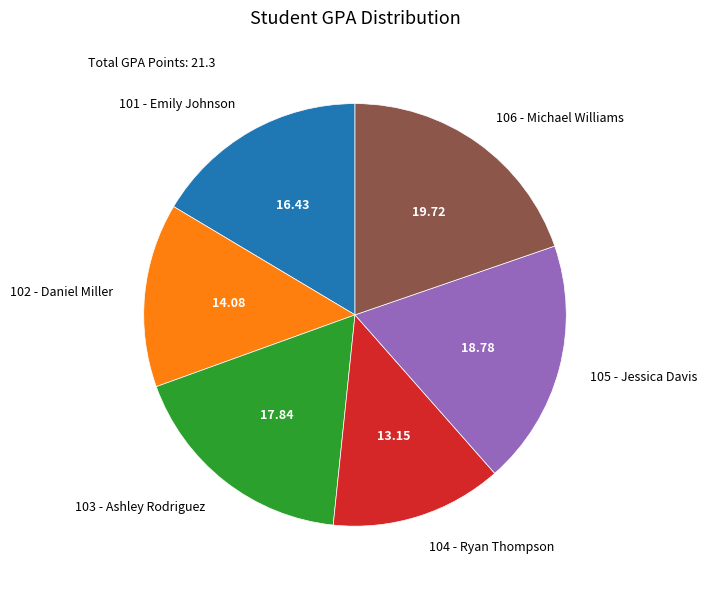

Which has a higher value, 101 - Emily Johnson or 103 - Ashley Rodriguez?

103 - Ashley Rodriguez